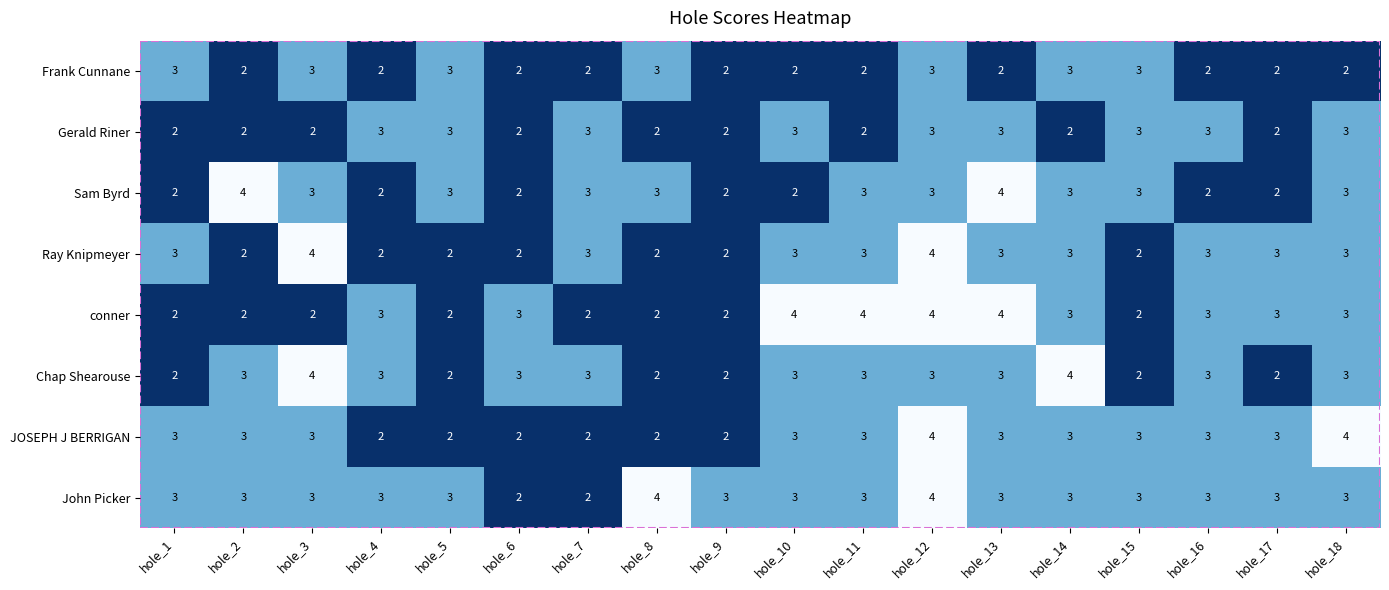

True or false: Frank Cunnane has a value of 3 at hole_9.

False